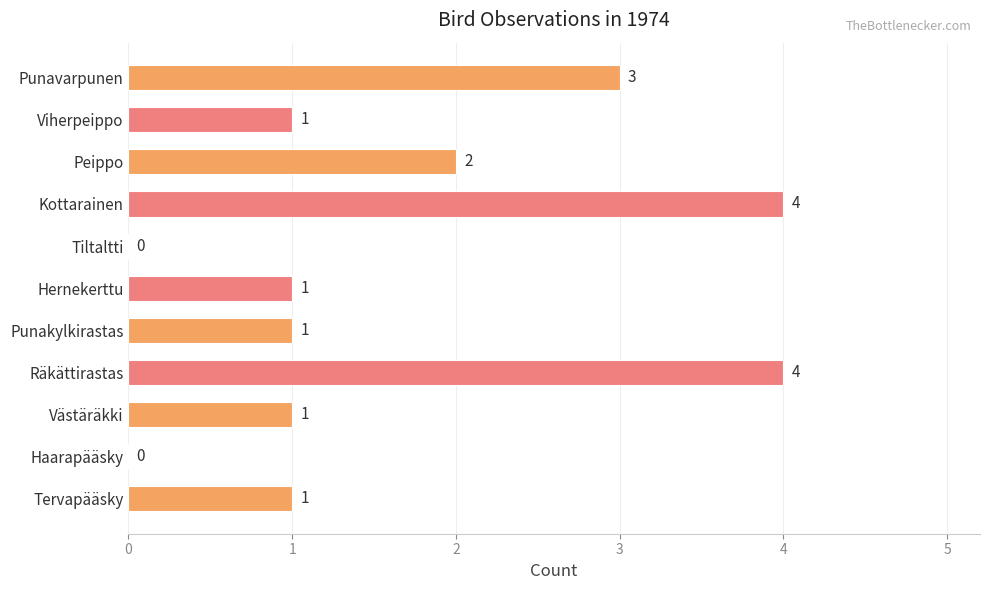

The chart shows a value of 2 at Punakylkirastas. True or false?

False